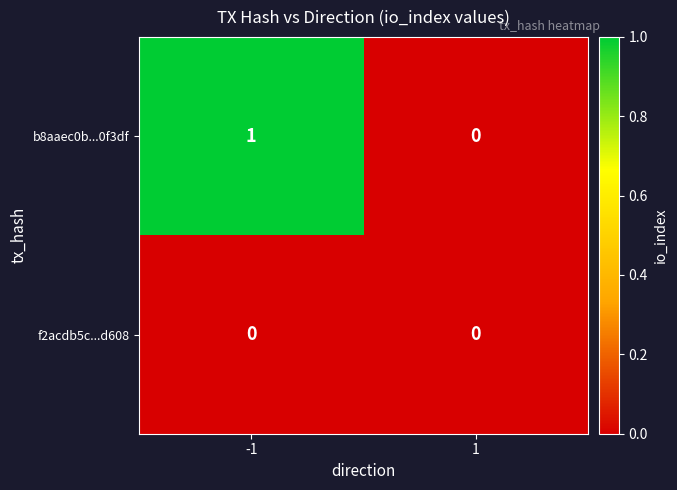

Reading left to right, extract all data points from this chart.

b8aaec0b...0f3df: 1	0
f2acdb5c...d608: 0	0